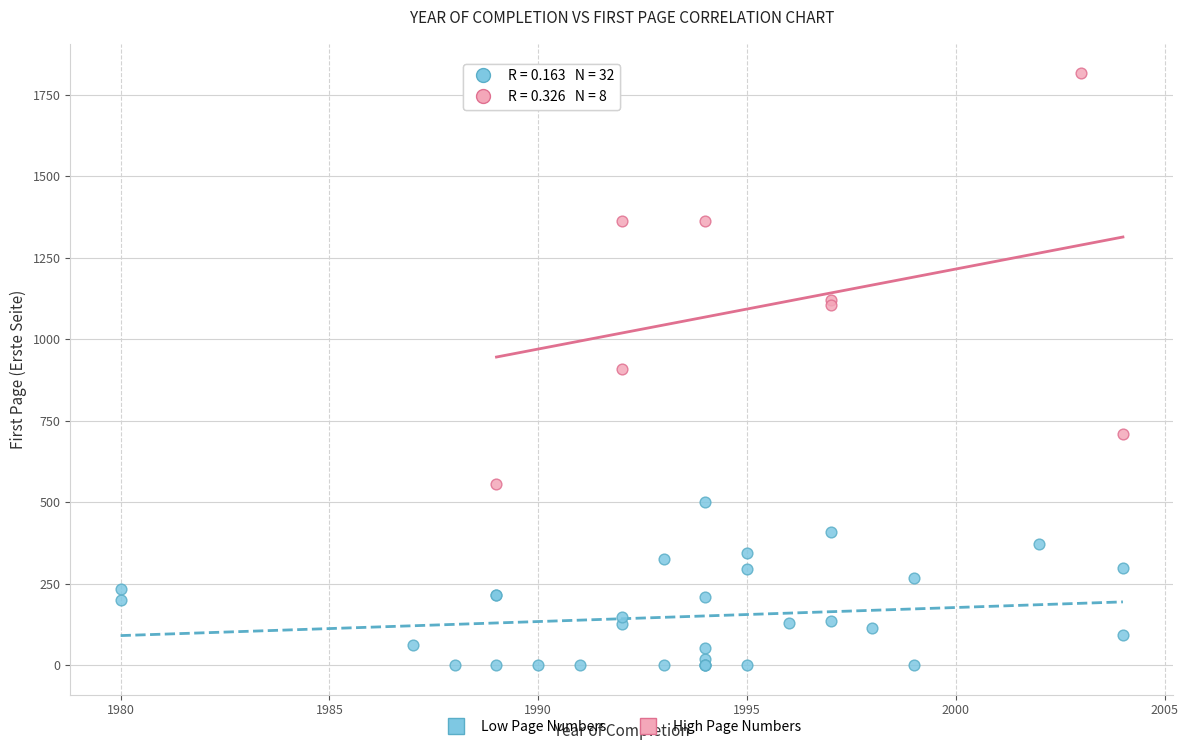

Which series contains the lowest Y value?

Low Page Numbers